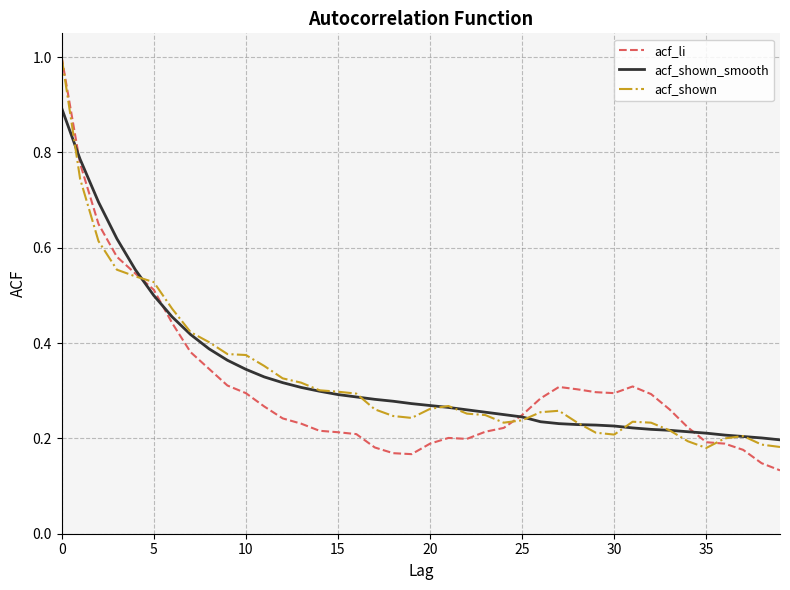

What is the maximum value for acf_shown?

1.0